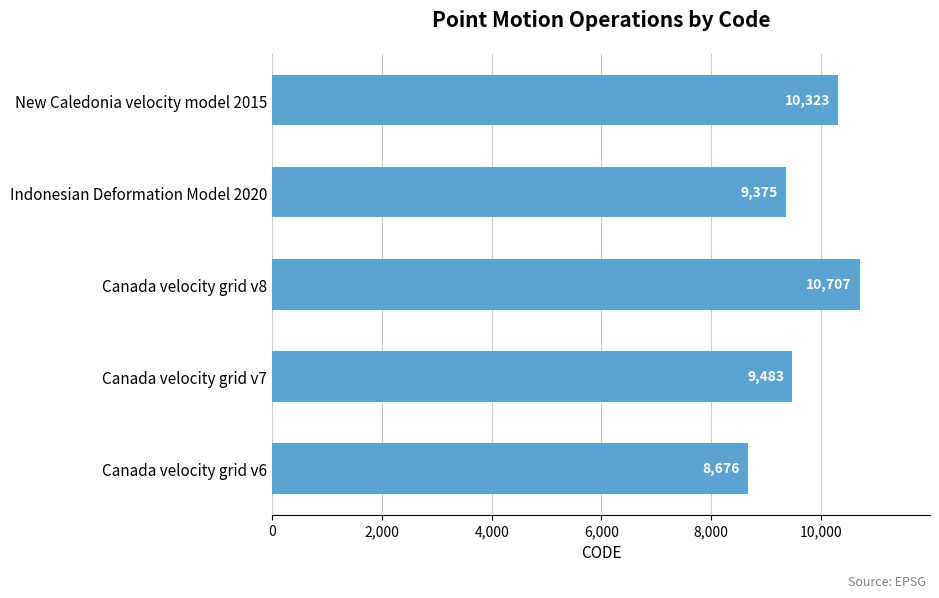

The chart shows a value of 13991 at Canada velocity grid v8. True or false?

False